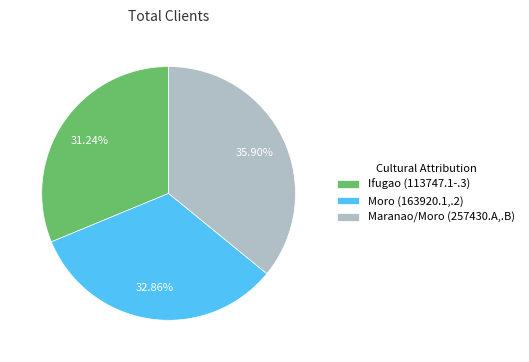

Is Ifugao (113747.1-.3) the majority of the pie?

No